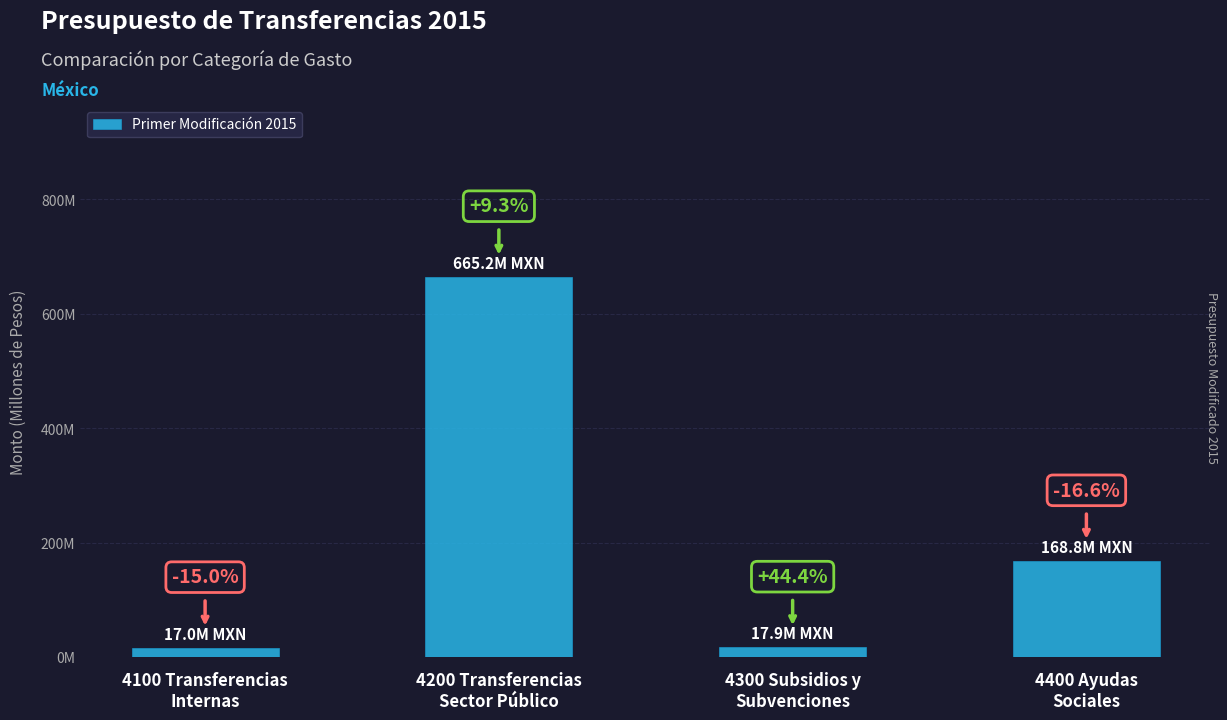

What is the minimum value shown in the chart?

17000000